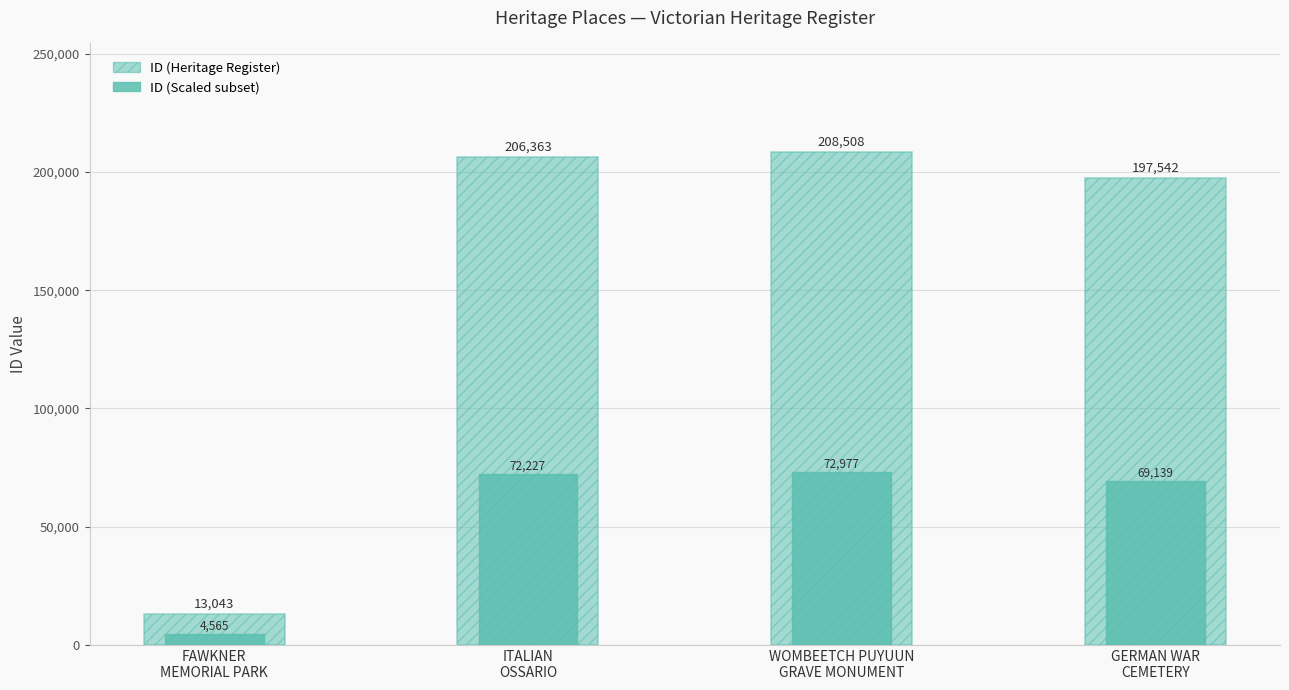

Rank the series by their average value, from lowest to highest.

ID (Scaled subset), ID (Heritage Register)